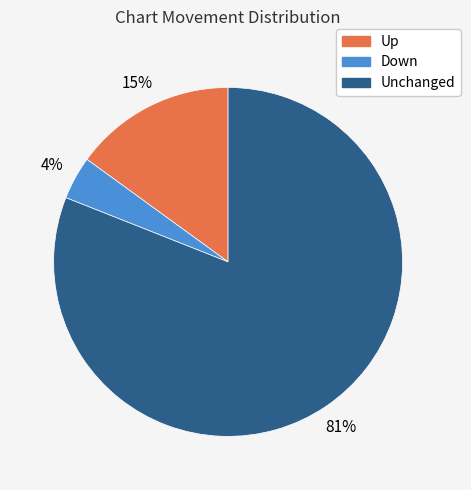

Is there a majority slice in this chart?

Yes